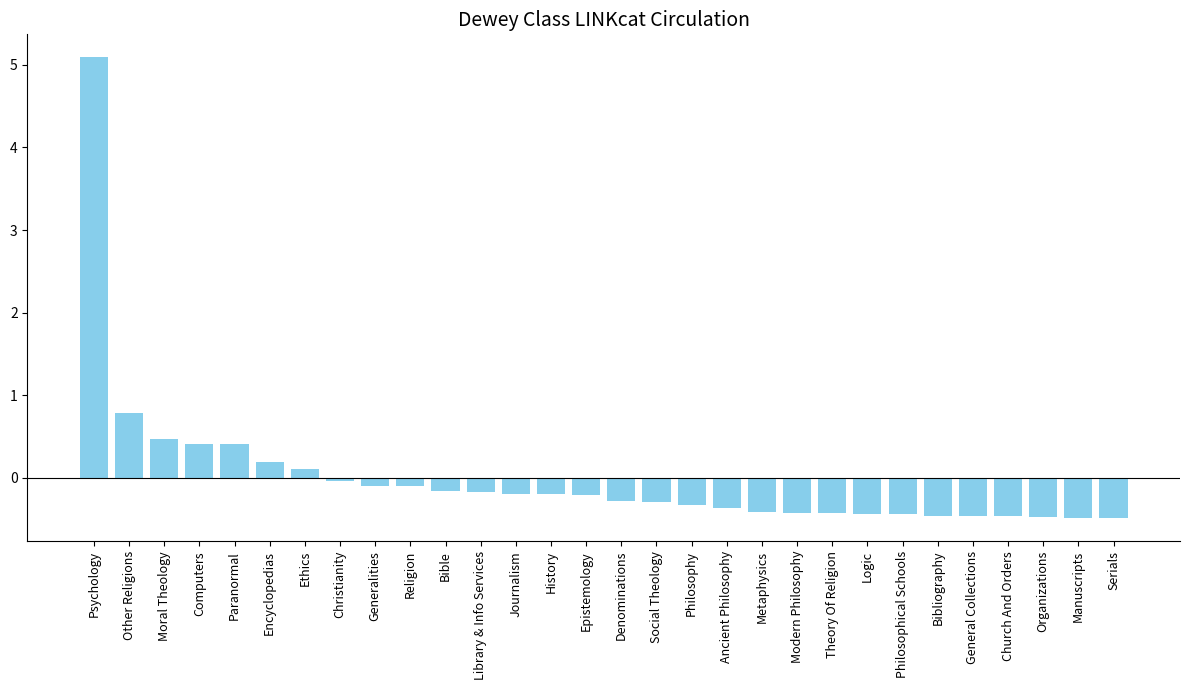

How many positive values are there?

7